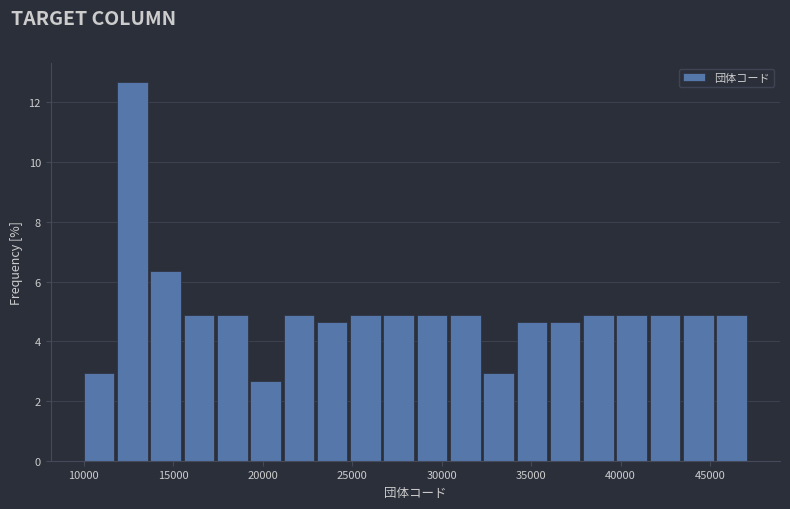

Around what value on the x-axis is the tallest bar? Give the approximate position of its centre, as read against the axis.

12500